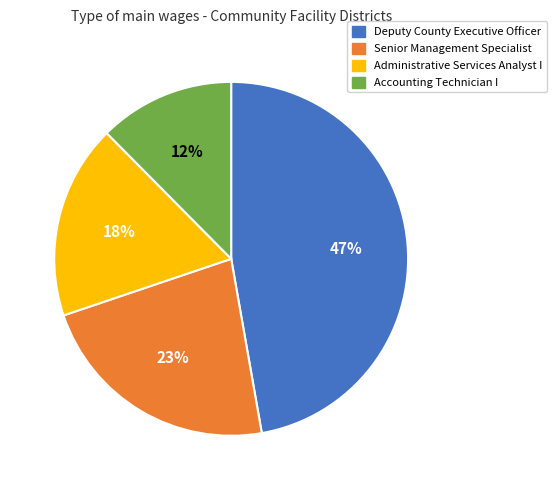

To the nearest percent, what is the combined percentage of Administrative Services Analyst I and Deputy County Executive Officer?

65%